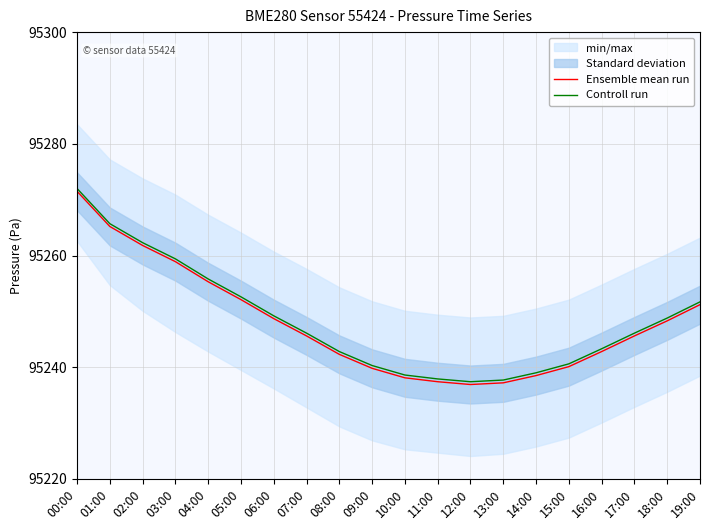

What is the sum of all Controll run values?

1904967.3